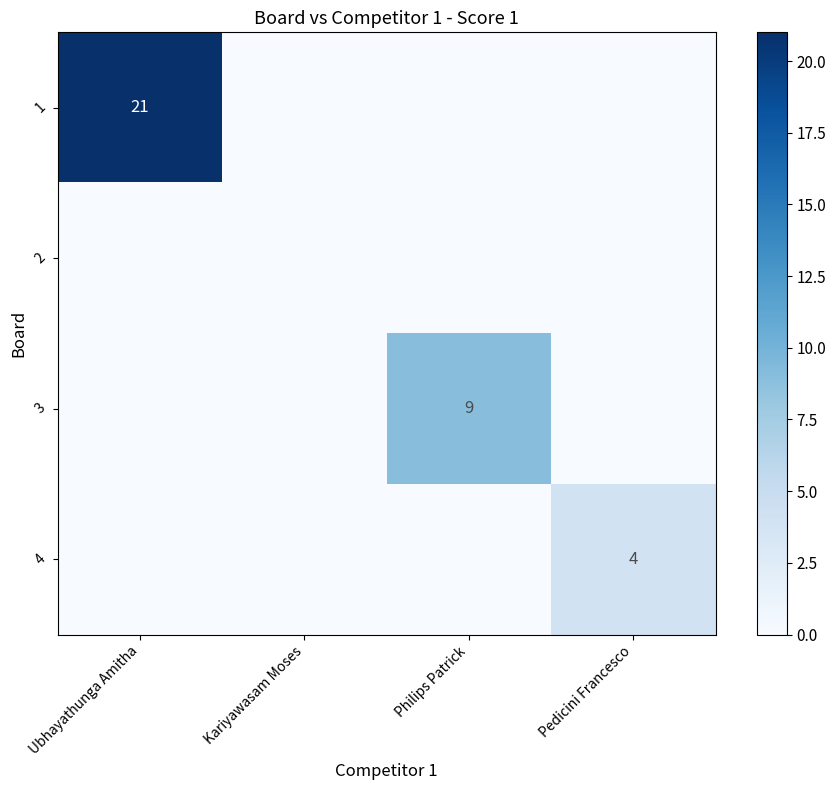

Which series changed the most between Ubhayathunga Amitha and Pedicini Francesco?

1